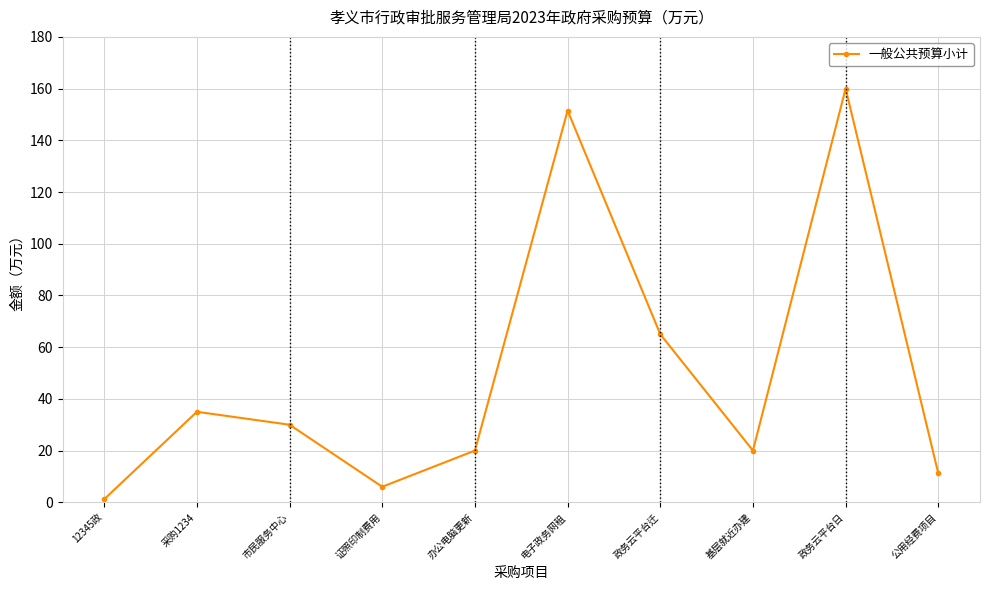

What is the label of the 2nd point from the left?

采购1234